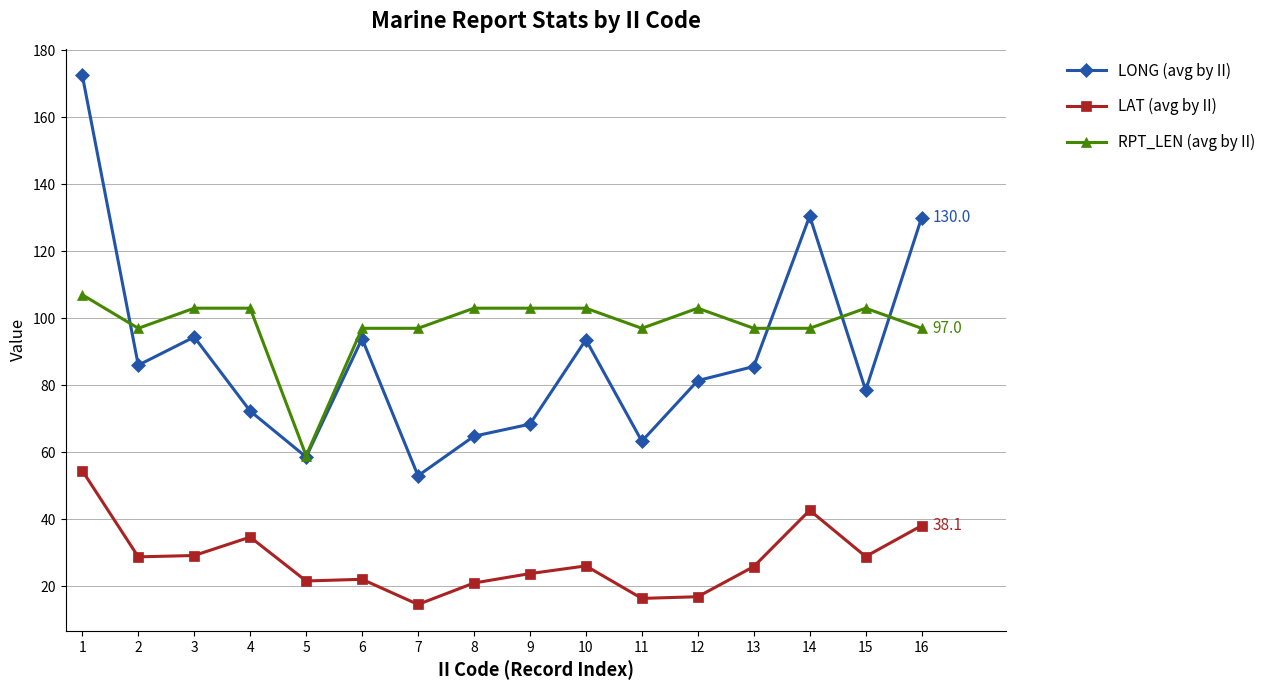

True or false: LAT (avg by II) and RPT_LEN (avg by II) cross at least once.

False